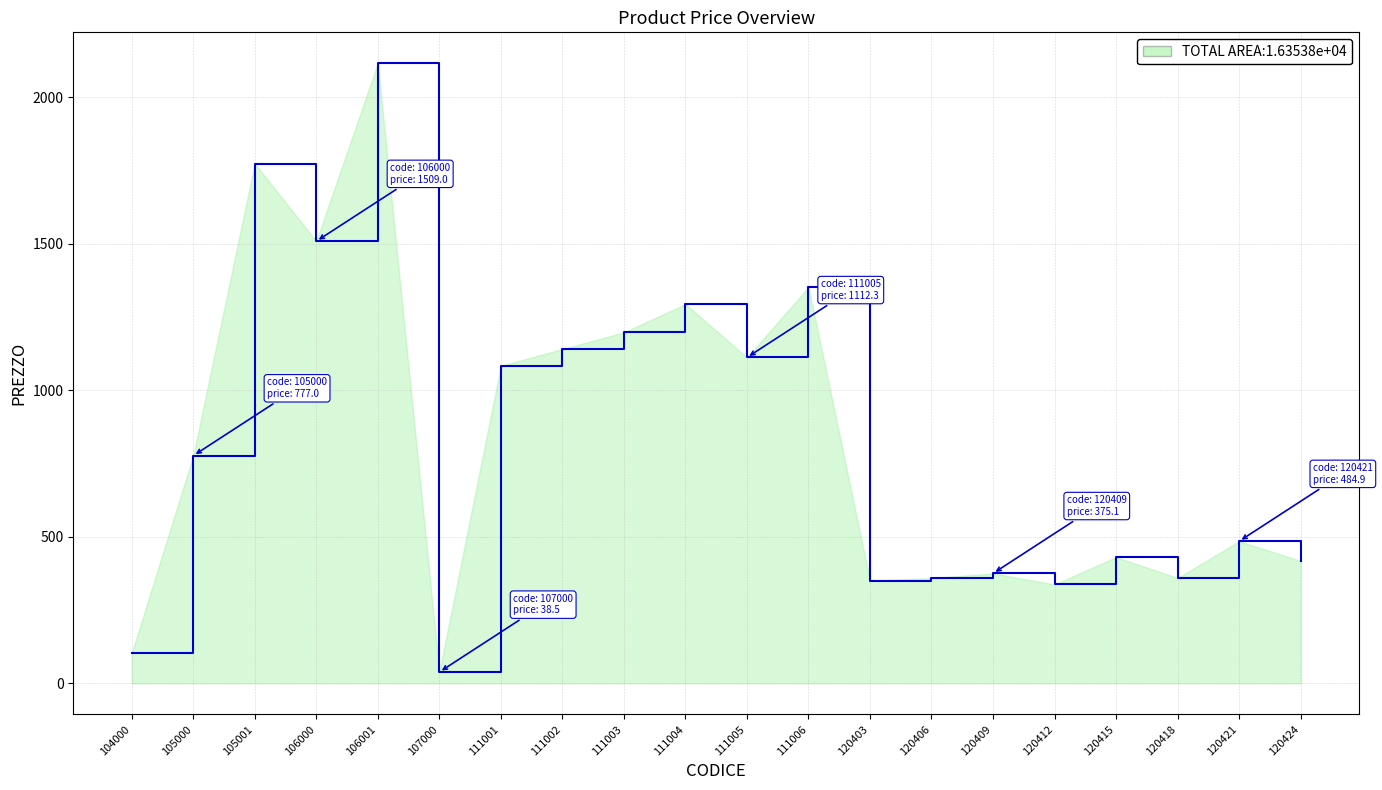

What value does the data have at 104000?

102.7